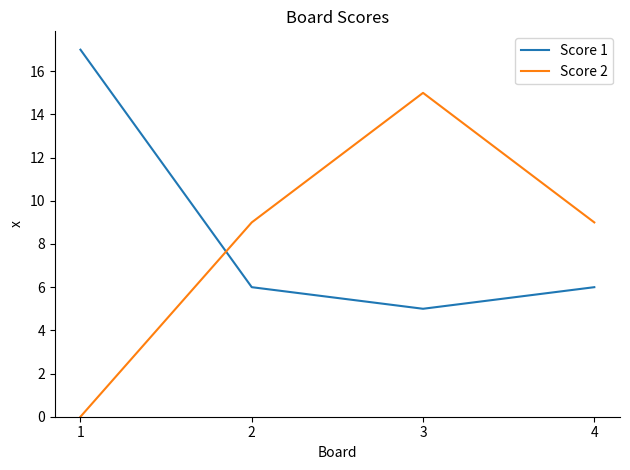

The Score 1 series shows 3 at 4. True or false?

False